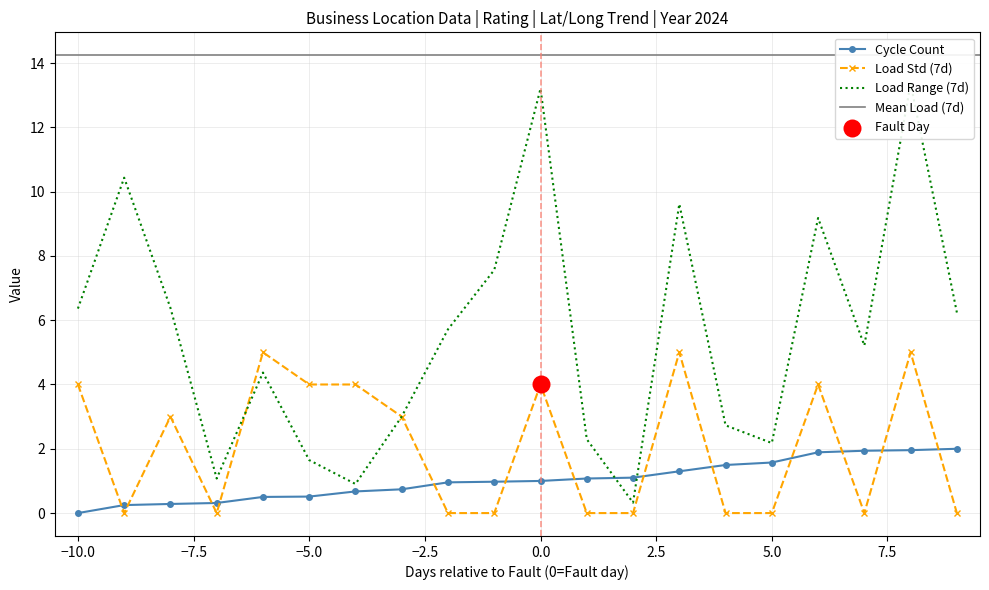

True or false: Load Std (7d) has a value of 7.1 at −5.0.

False